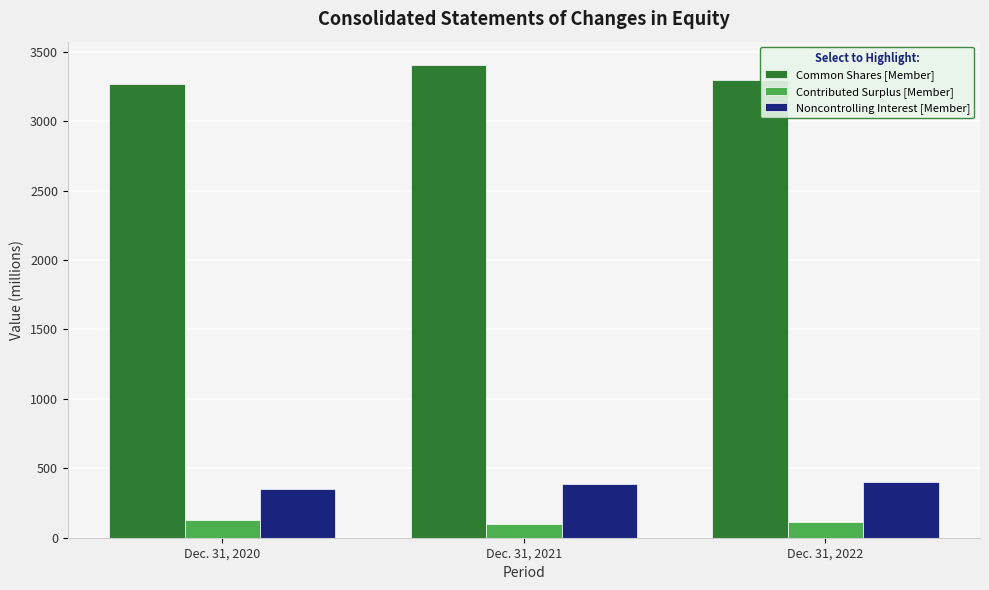

The Noncontrolling Interest [Member] series shows 275 at Dec. 31, 2022. True or false?

False